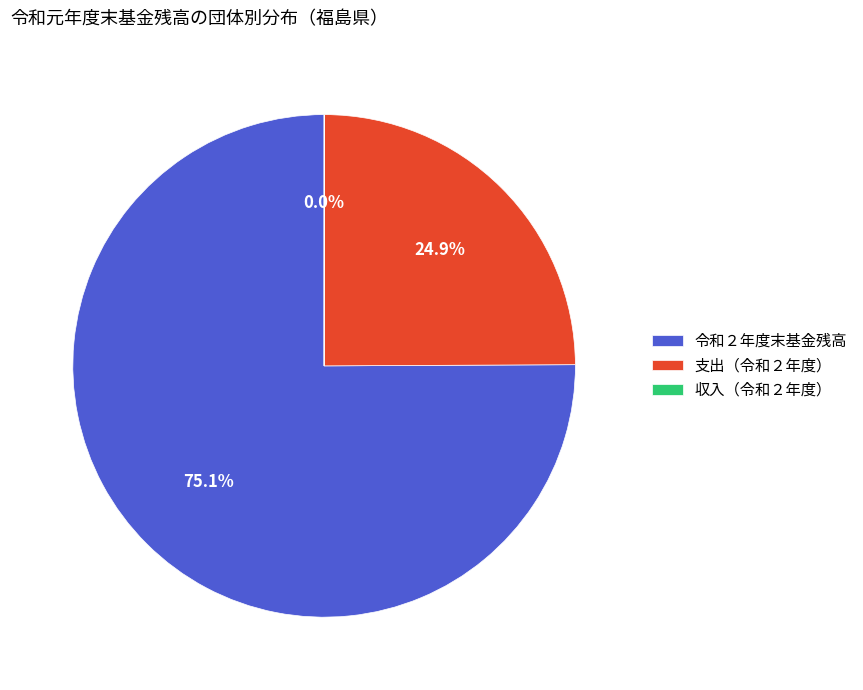

Which slice represents more than half of the pie?

令和２年度末基金残高